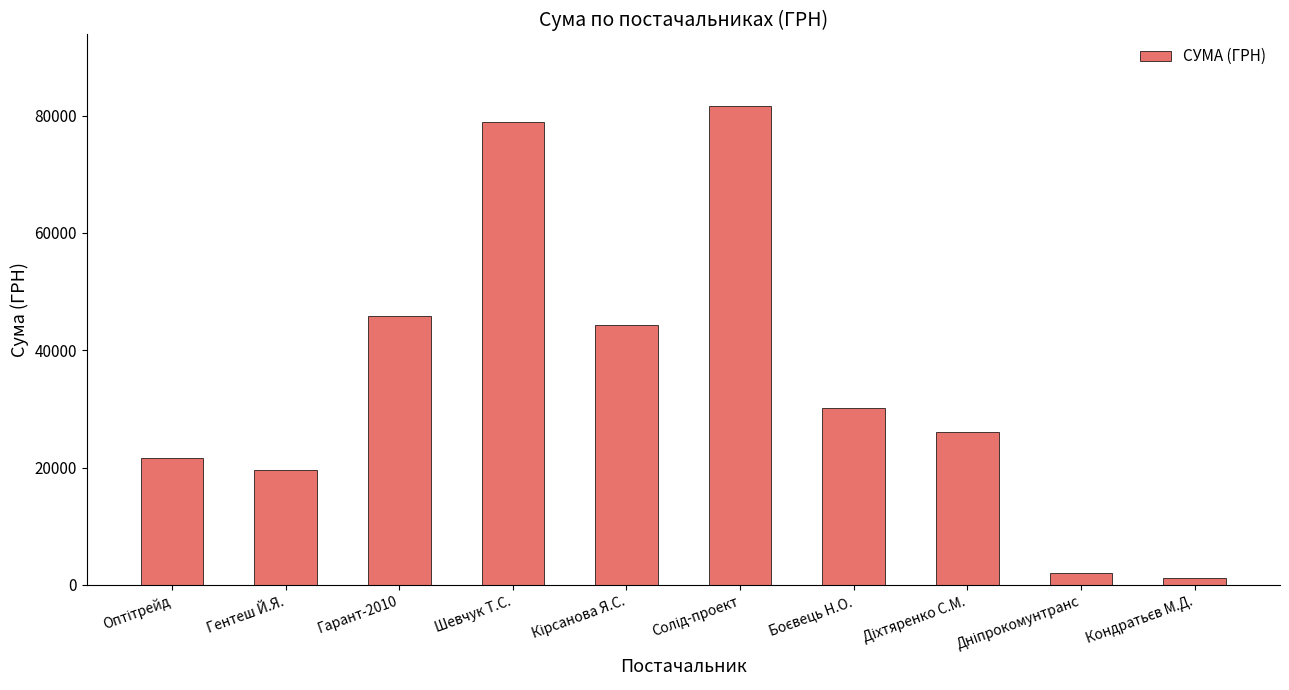

What is the sum of all values?

351348.4